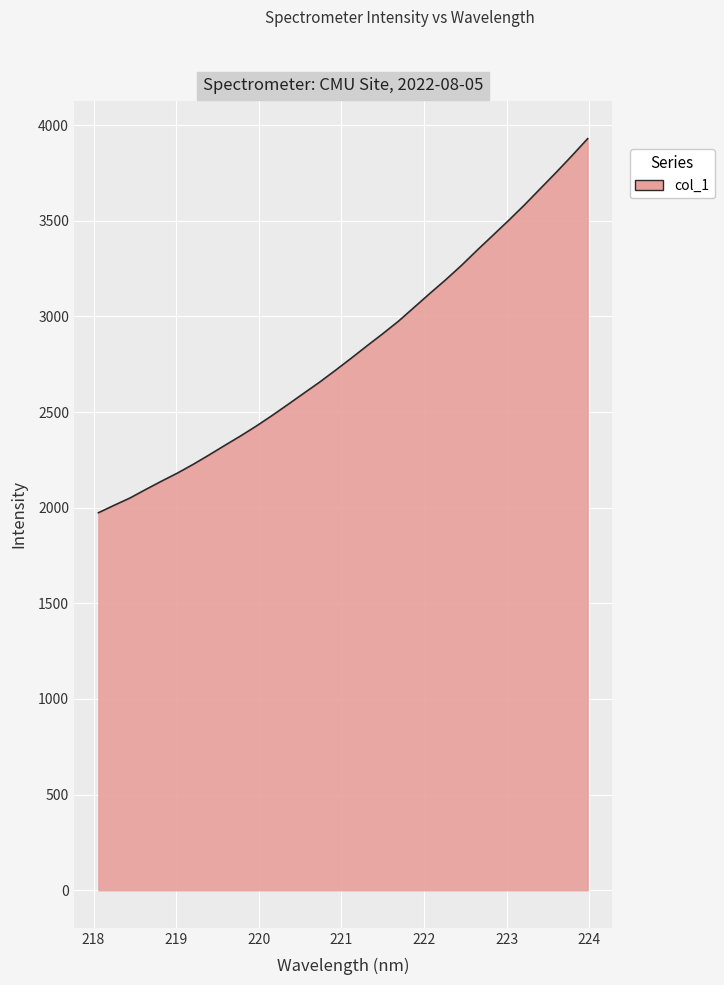

What is the maximum value shown in the chart?

3928.9